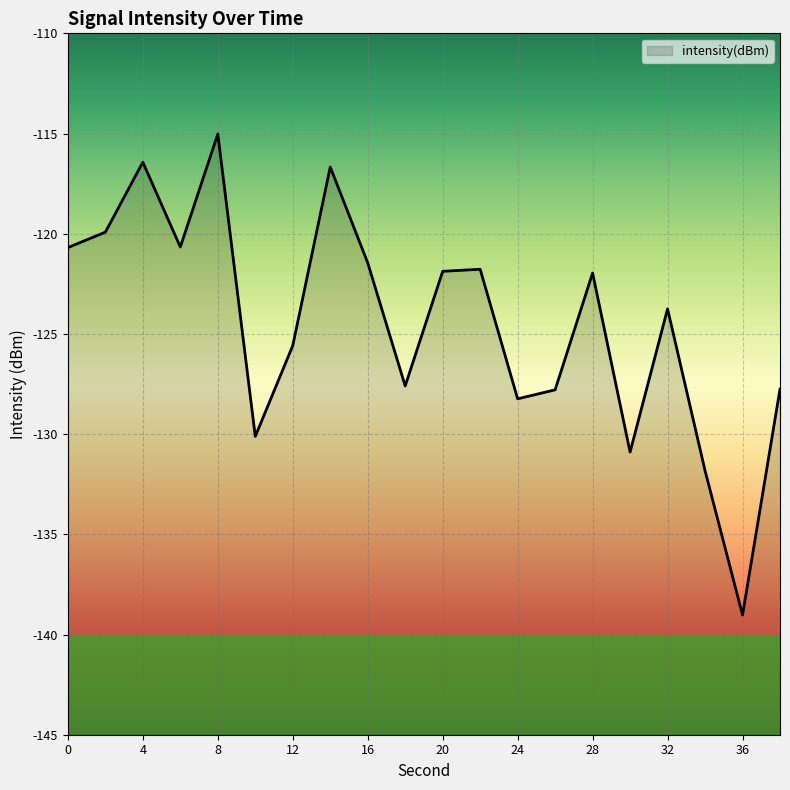

Which label corresponds to the largest value in the chart?

8